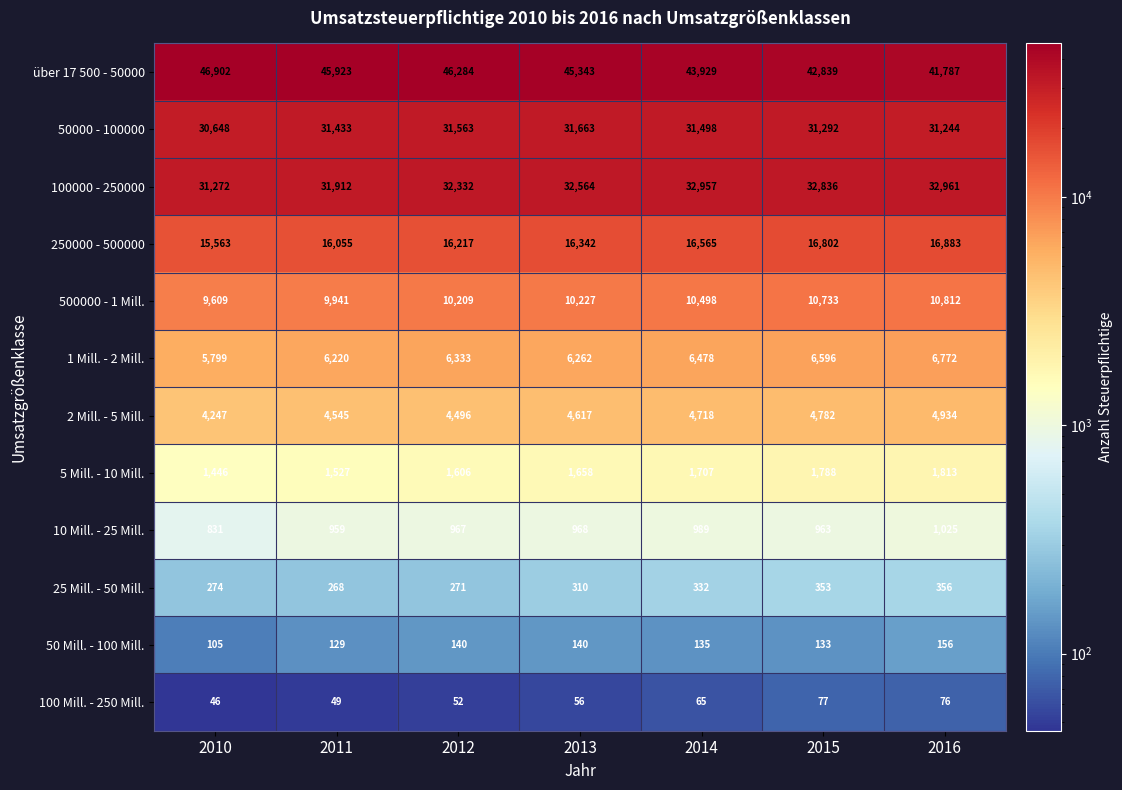

What is the sum of all 10 Mill. - 25 Mill. values?

6702